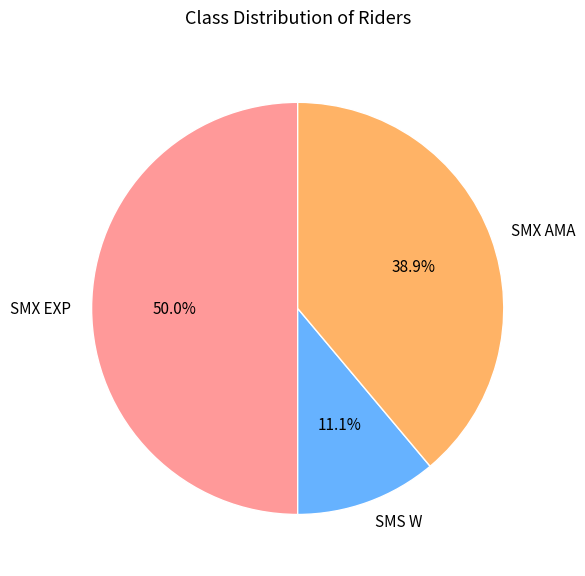

How many slices are in this pie chart?

3